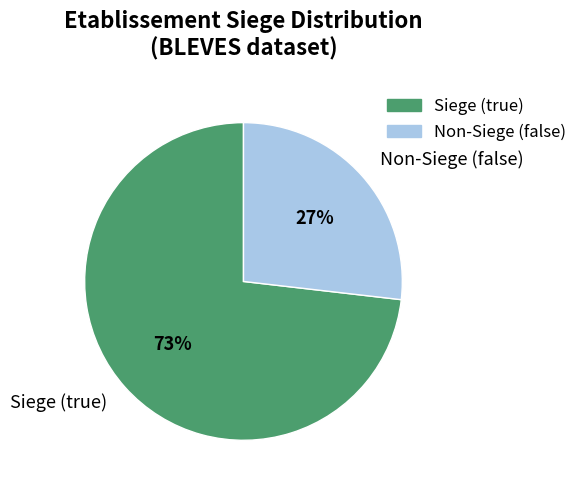

To the nearest percent, what is the difference between the largest and smallest slice percentages?

46%